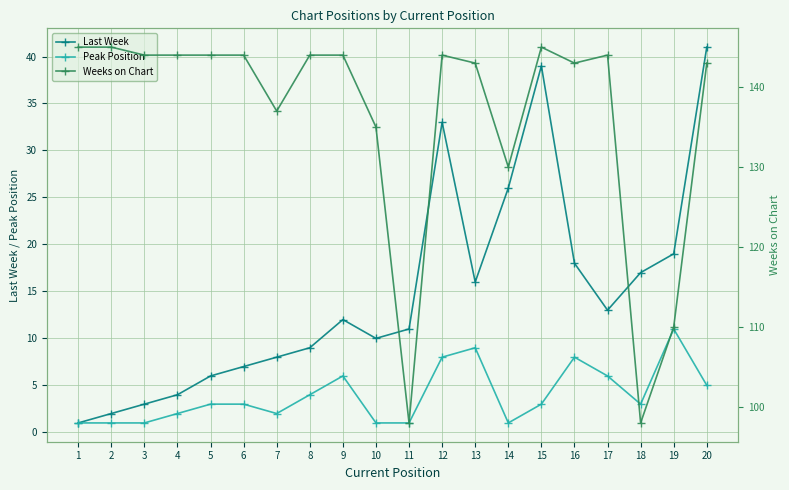

What is the value of the Weeks on Chart point at the 10th from the left?

135